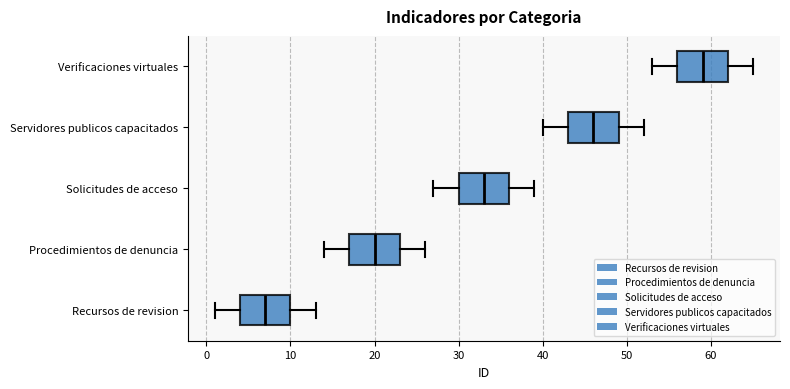

Reading bottom to top, transcribe this box plot: for each box, give where its median line is, the range the box spans, and where its two whiskers end, as read against the x-axis. The values are not printed on the chart, so give them approximately, as read against the axis.

Recursos de revision: median 7, box 4 to 10, whiskers 1 to 13
Procedimientos de denuncia: median 20, box 17 to 23, whiskers 14 to 26
Solicitudes de acceso: median 33, box 30 to 36, whiskers 27 to 39
Servidores publicos capacitados: median 46, box 43 to 49, whiskers 40 to 52
Verificaciones virtuales: median 59, box 56 to 62, whiskers 53 to 65